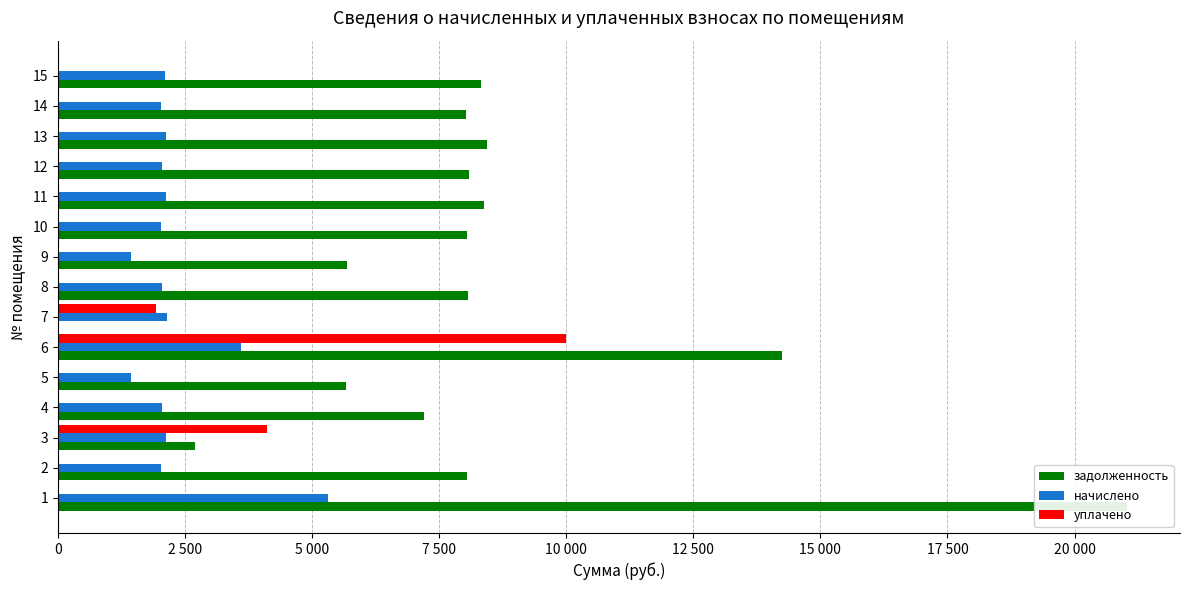

Which series has the largest range (max minus min)?

задолженность